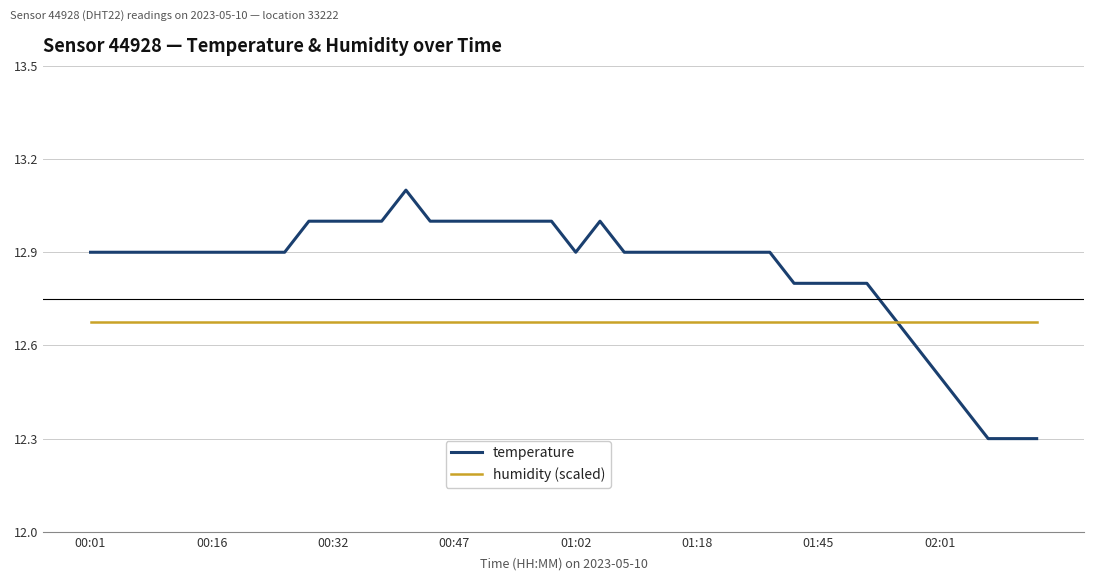

What is the difference between the maximum and minimum values in the temperature series?

0.8